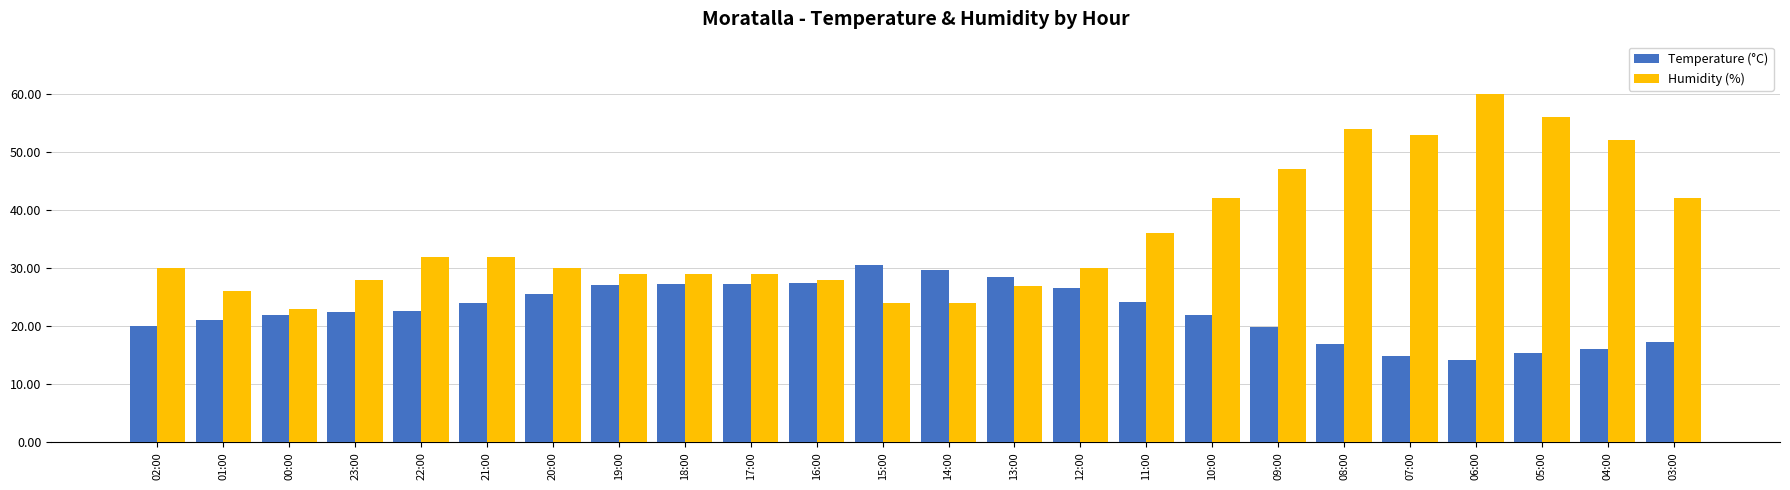

Rank the series by their average value, from lowest to highest.

Temperature (°C), Humidity (%)